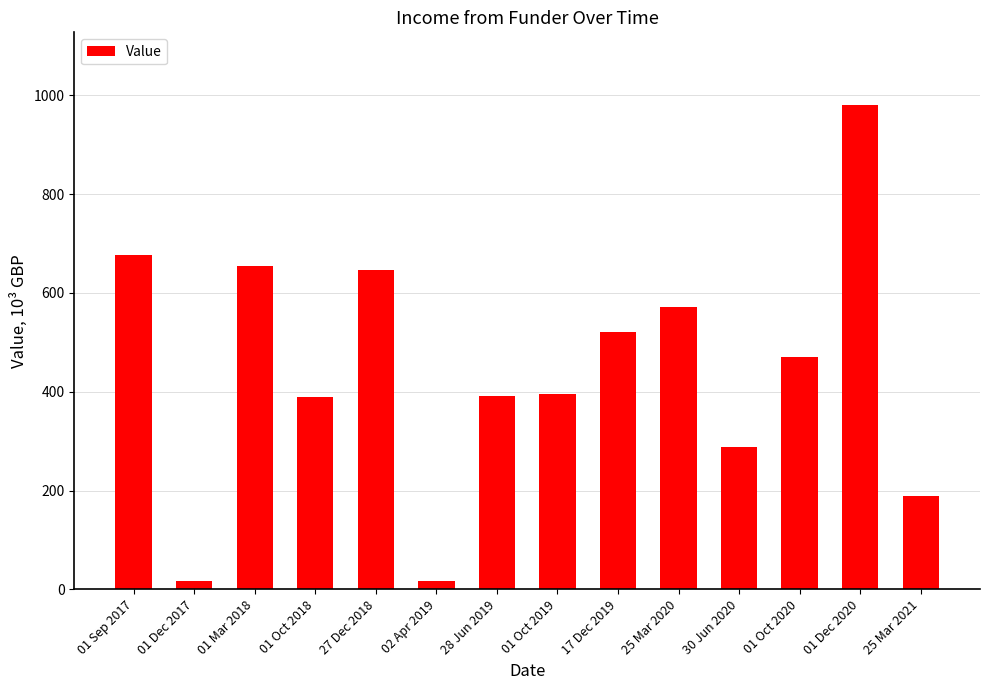

The value at 01 Mar 2018 is 655.3. True or false?

True